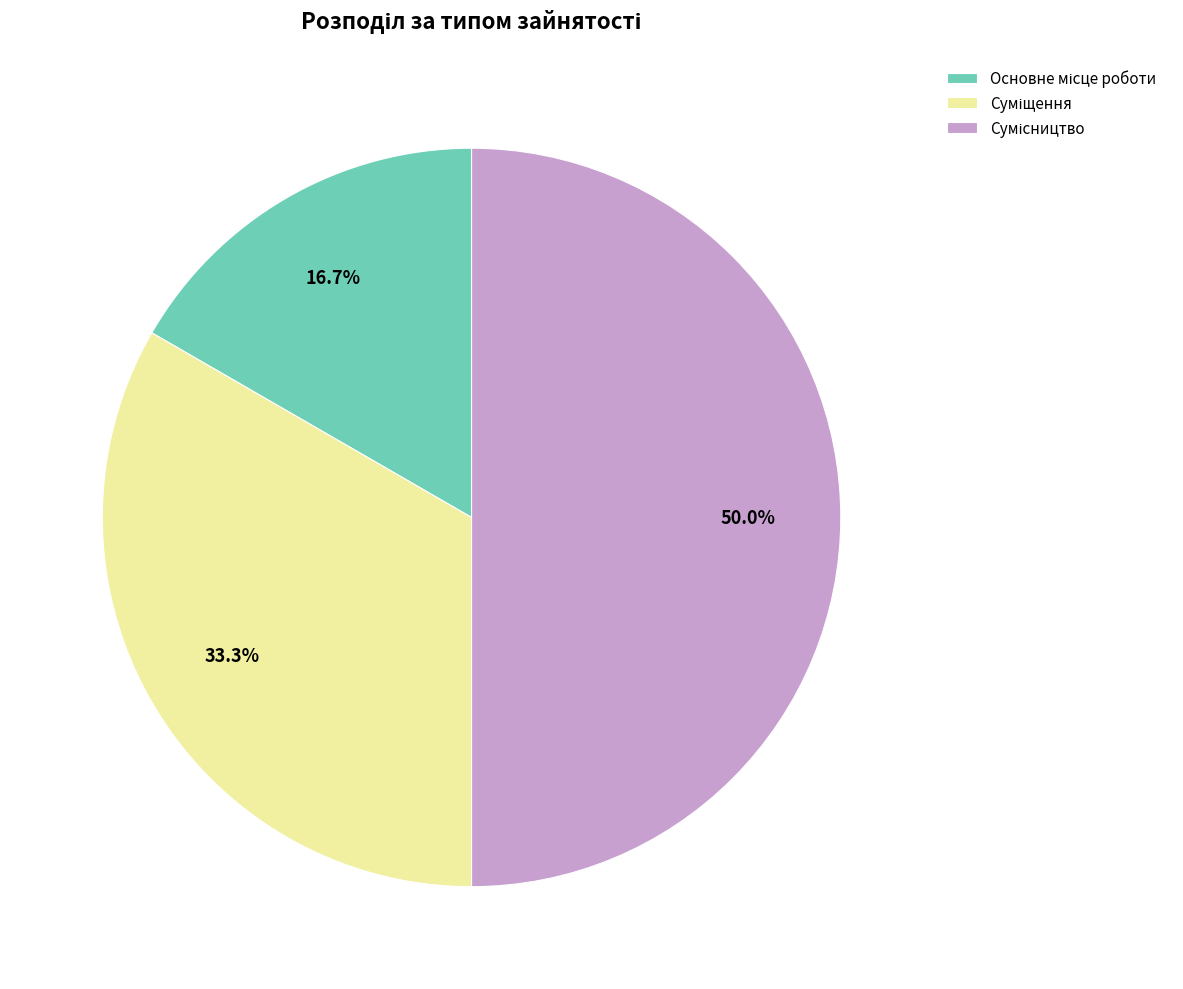

Count the number of slices in the pie.

3